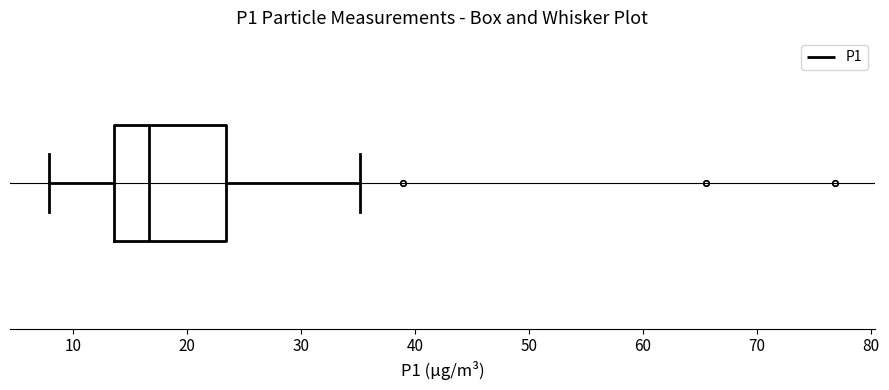

Read this box plot against the x-axis: the position of the median line, the range covered by the box, and the ends of both whiskers. The values are not printed on the chart, so give them approximately, as read against the axis.

median 17, box 14 to 23, whiskers 8 to 35